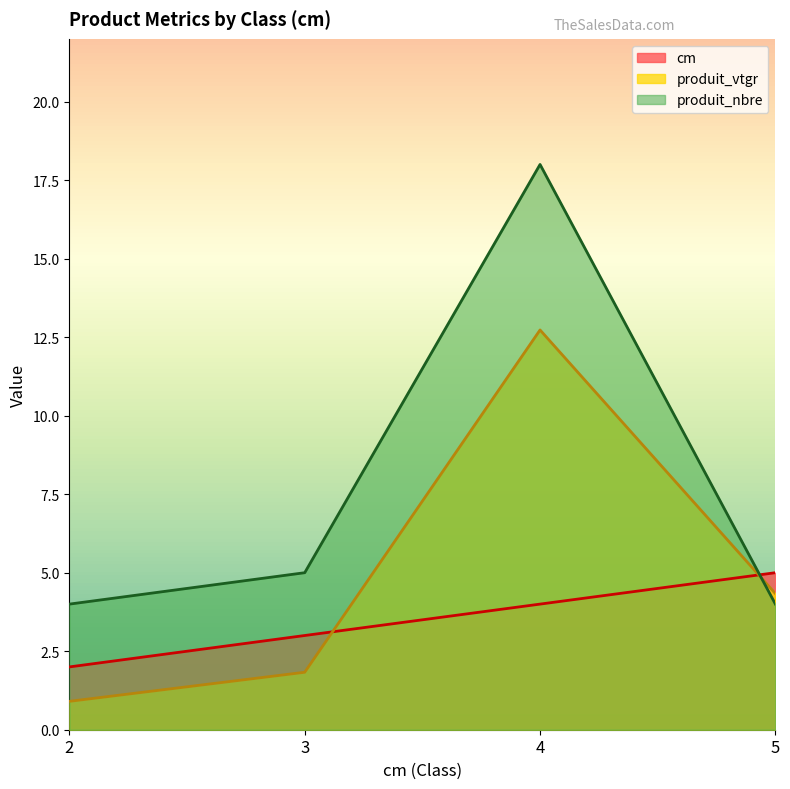

How many times do cm and produit_vtgr cross each other?

2